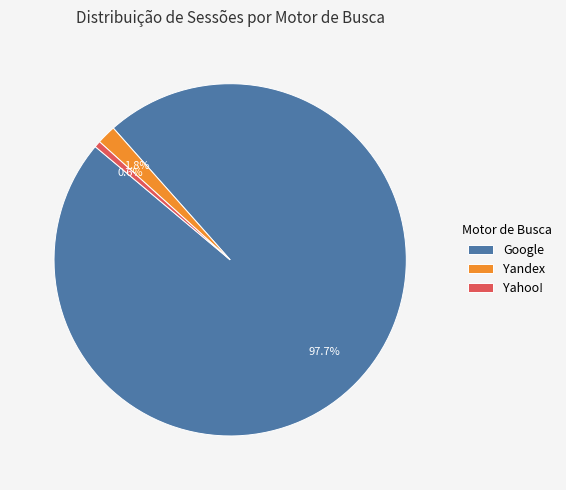

What is the ratio of the value at Yahoo! to the value at Yandex?

0.3